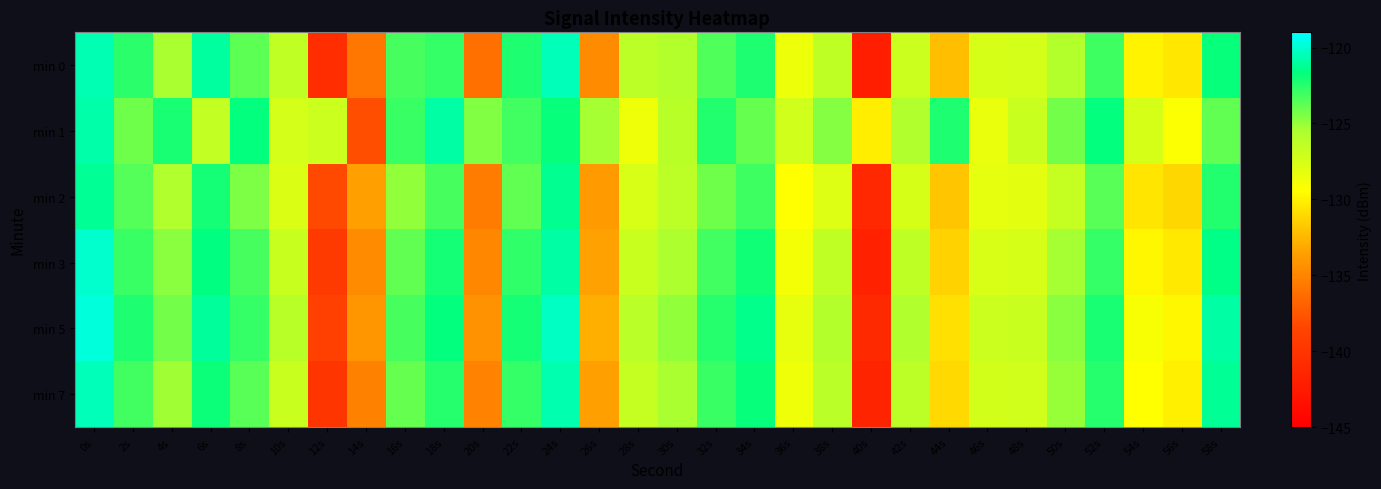

Rank the series by their maximum value, from lowest to highest.

min 2, min 1, min 7, min 0, min 3, min 5